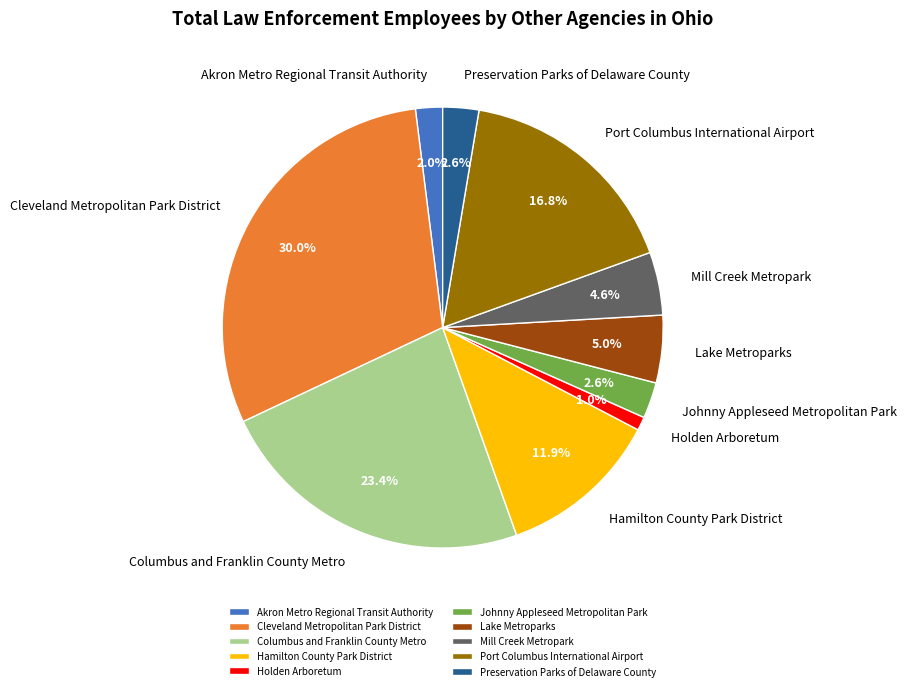

What percentage is the Cleveland Metropolitan Park District slice, to the nearest percent?

30%